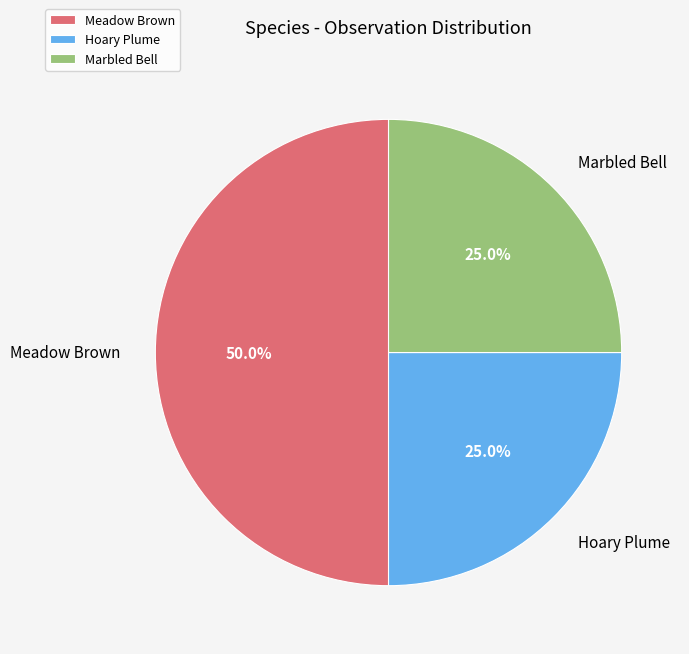

How many segments does this pie chart have?

3